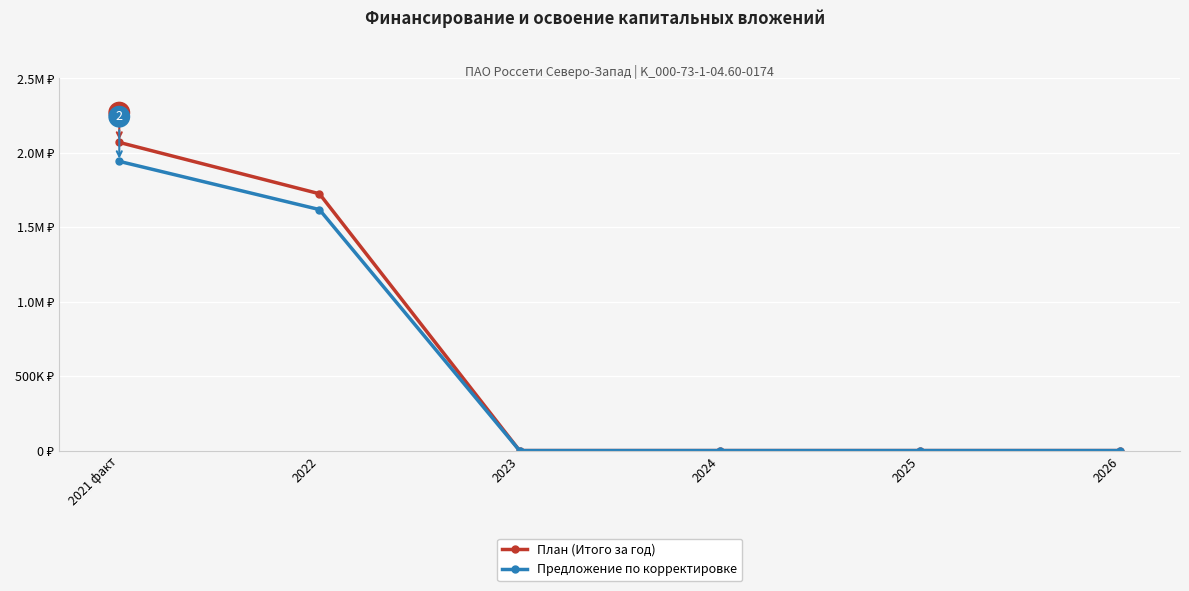

What is the sum of all План (Итого за год) values?

3793473.9